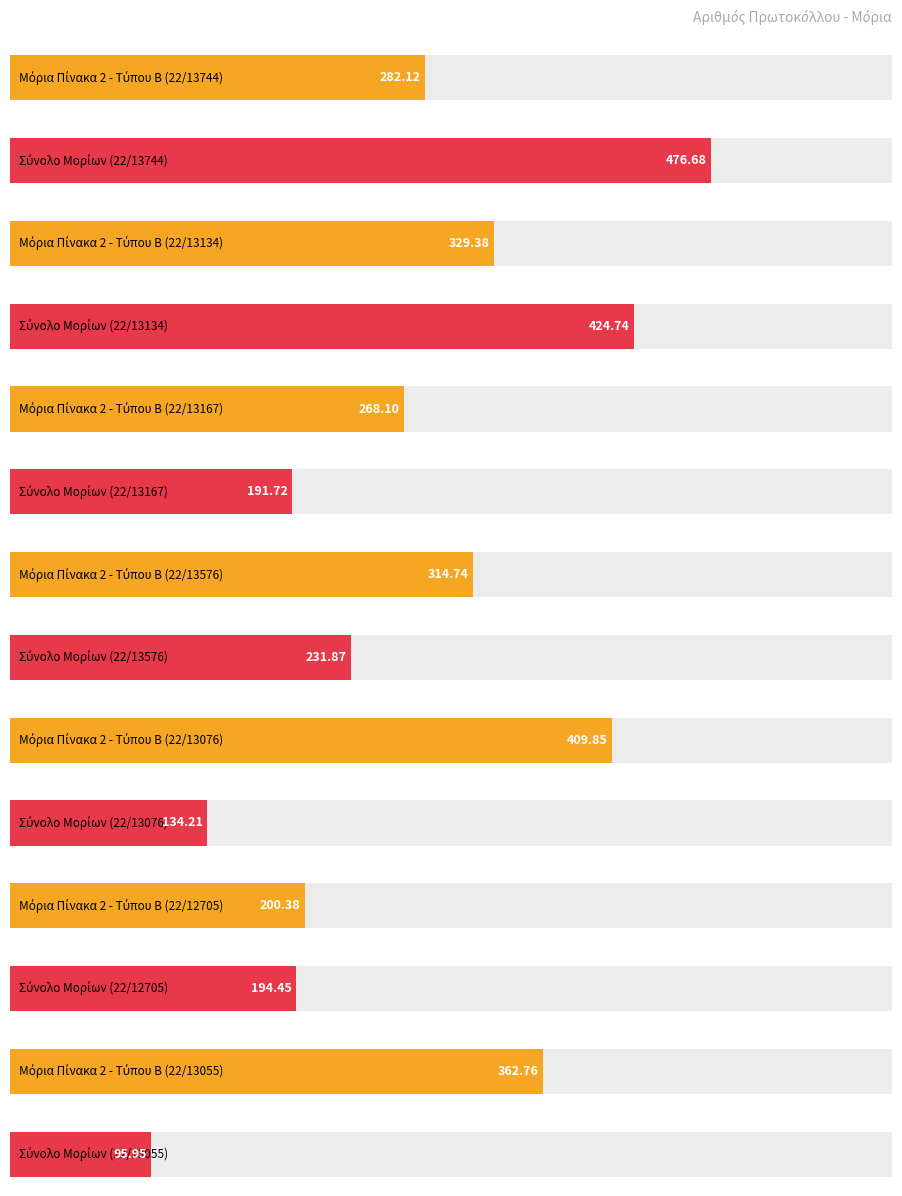

At which label does Σύνολο Μορίων reach its peak?

22/13744